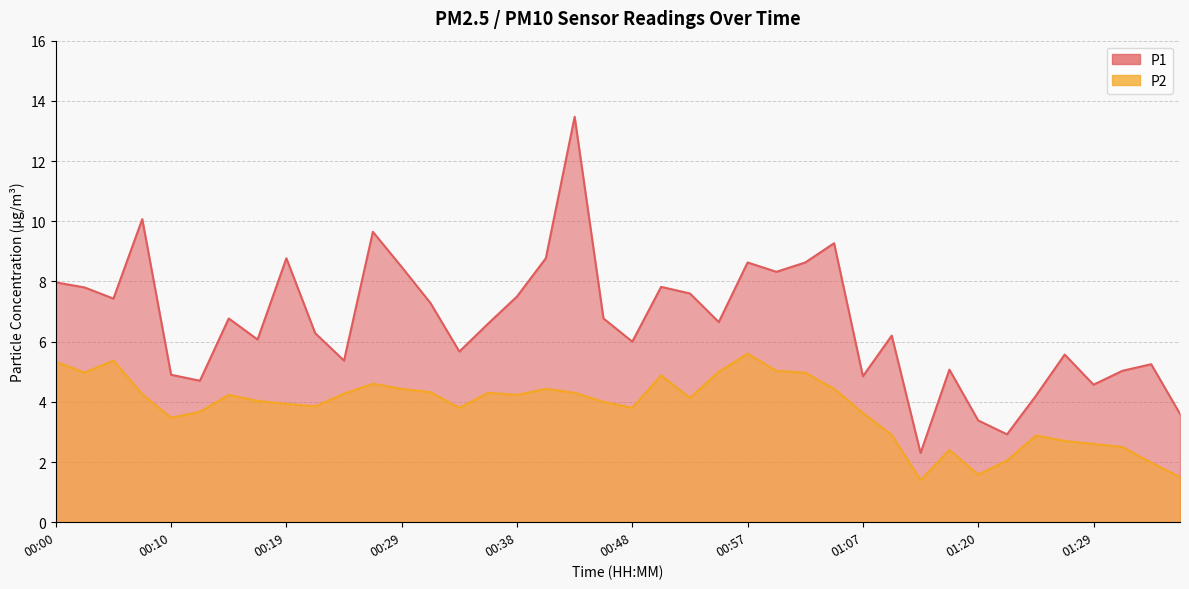

True or false: P1 and P2 intersect in this chart.

False